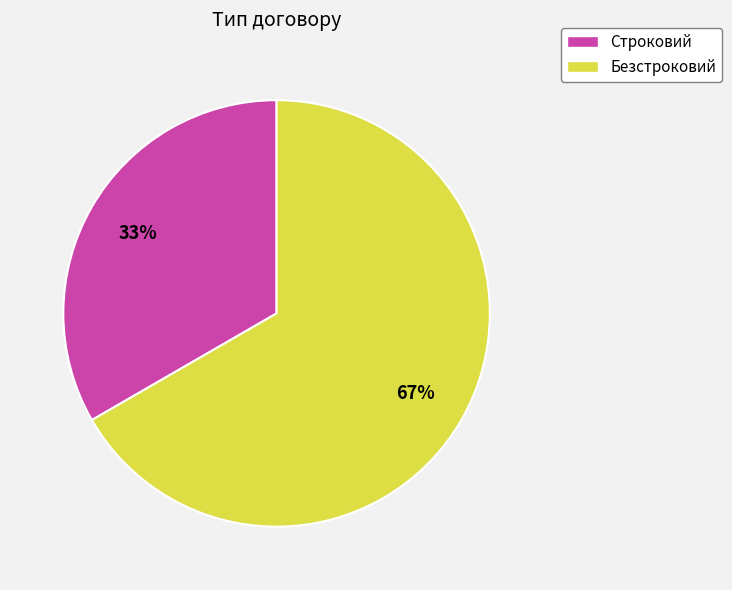

The Строковий slice represents 33% of the pie. True or false?

True